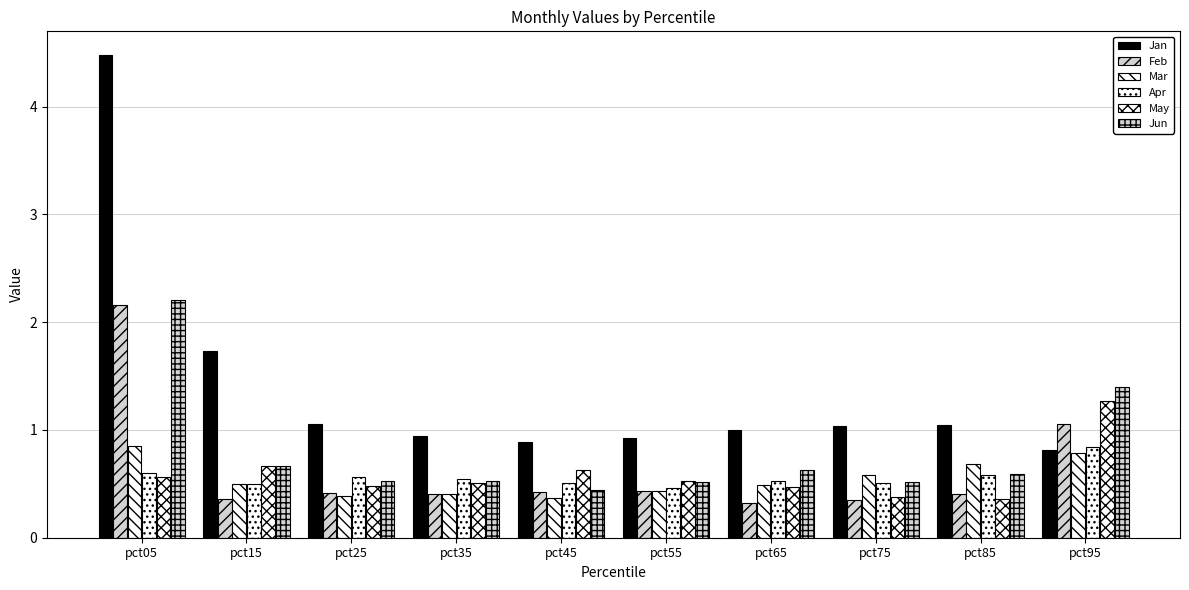

How many bars are there in total?

60